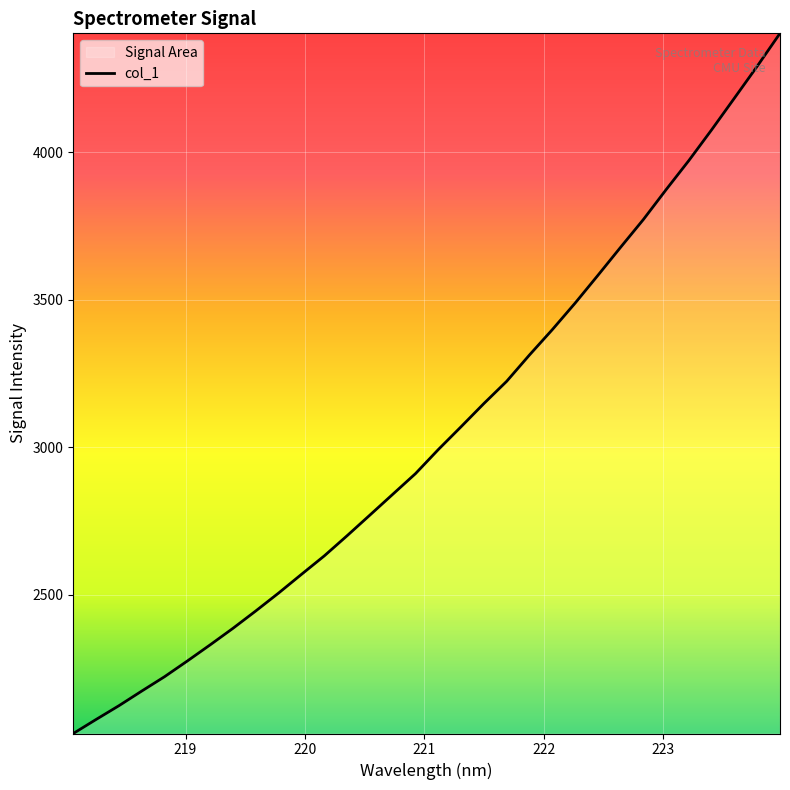

What is the maximum value shown in the chart?

4403.7